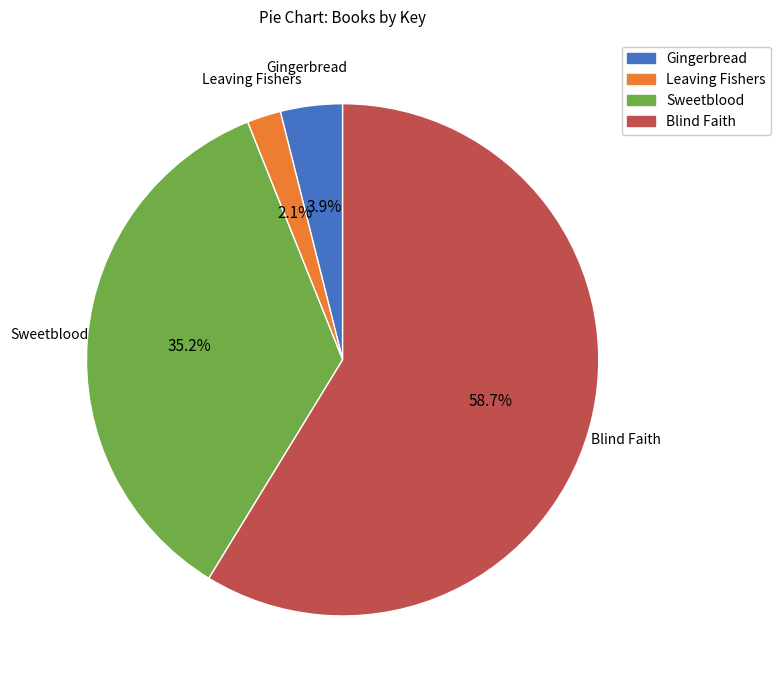

Is there any slice that represents more than half of the pie?

Yes